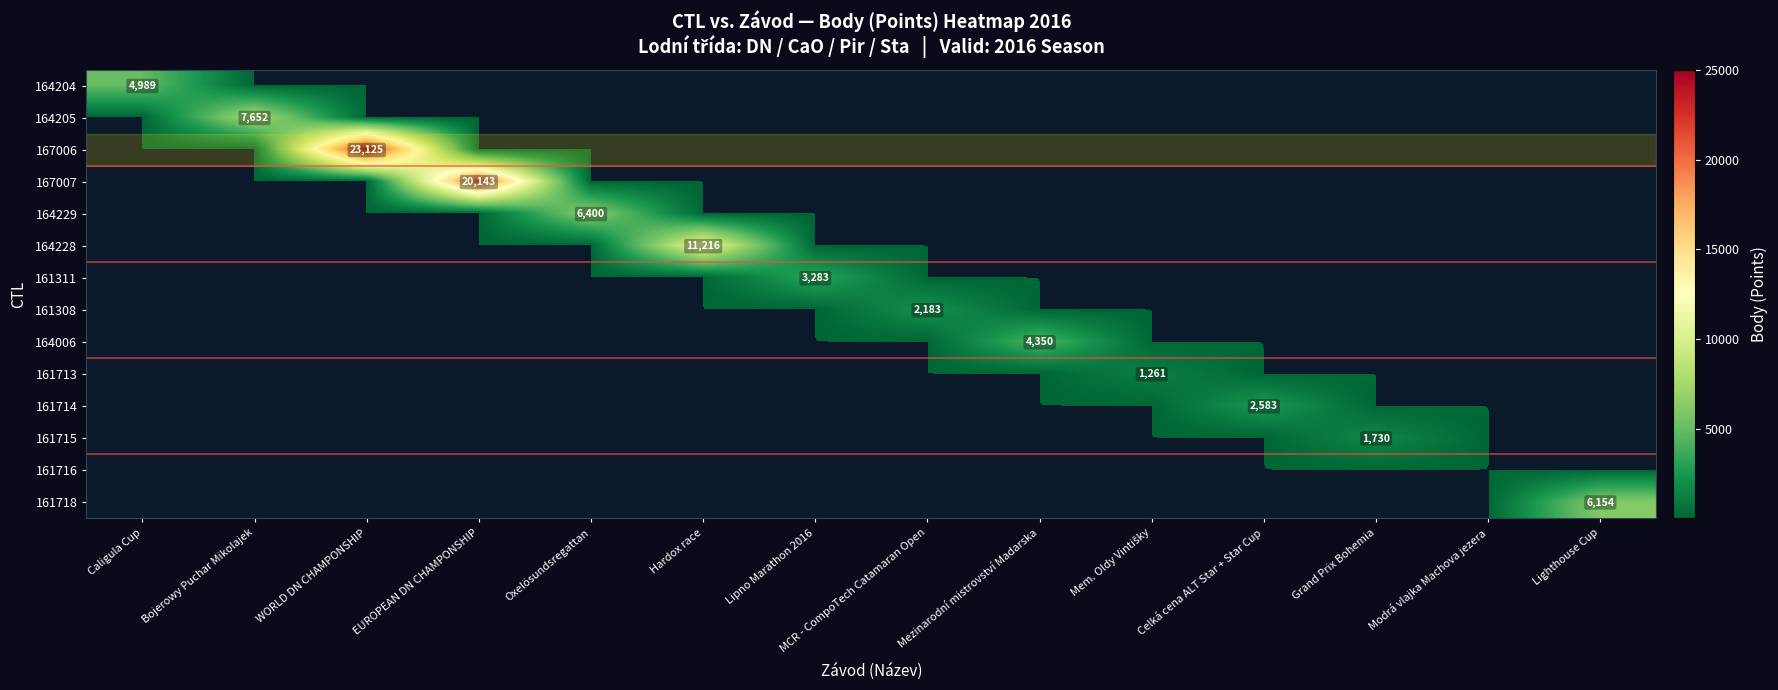

How many data points does each series have?

14